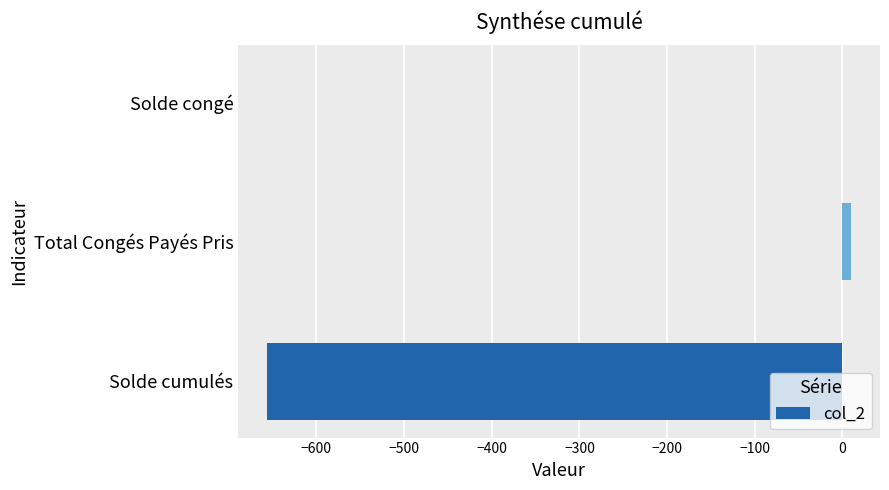

Count the number of values greater than 0.

1